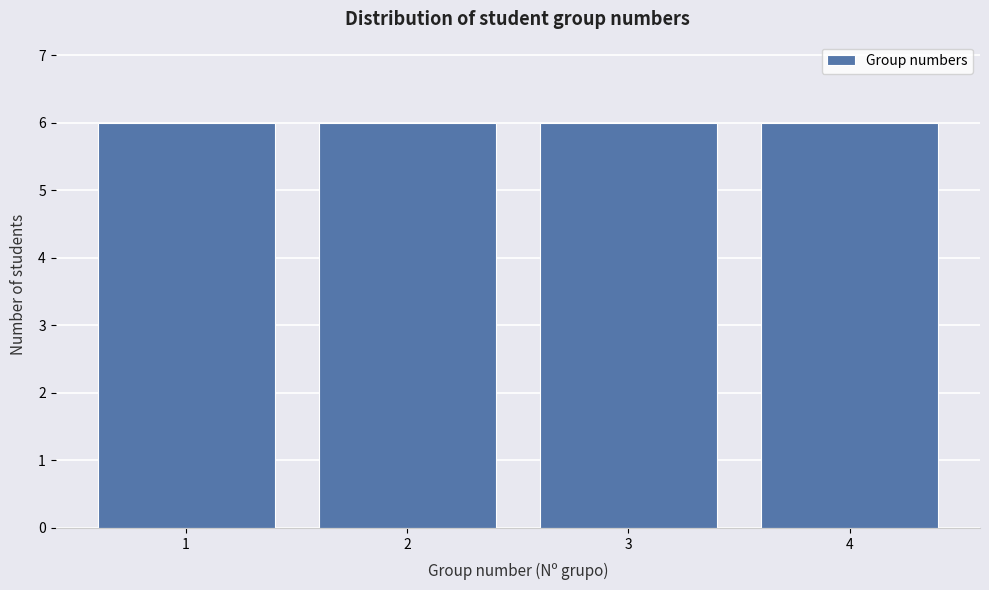

Reading left to right, list every bar in this chart as the range it spans on the x-axis followed by its height. The values are not printed on the chart, so give them approximately, as read against the axis.

0.5 to 1.5: 6
1.5 to 2.5: 6
2.5 to 3.5: 6
3.5 to 4.5: 6